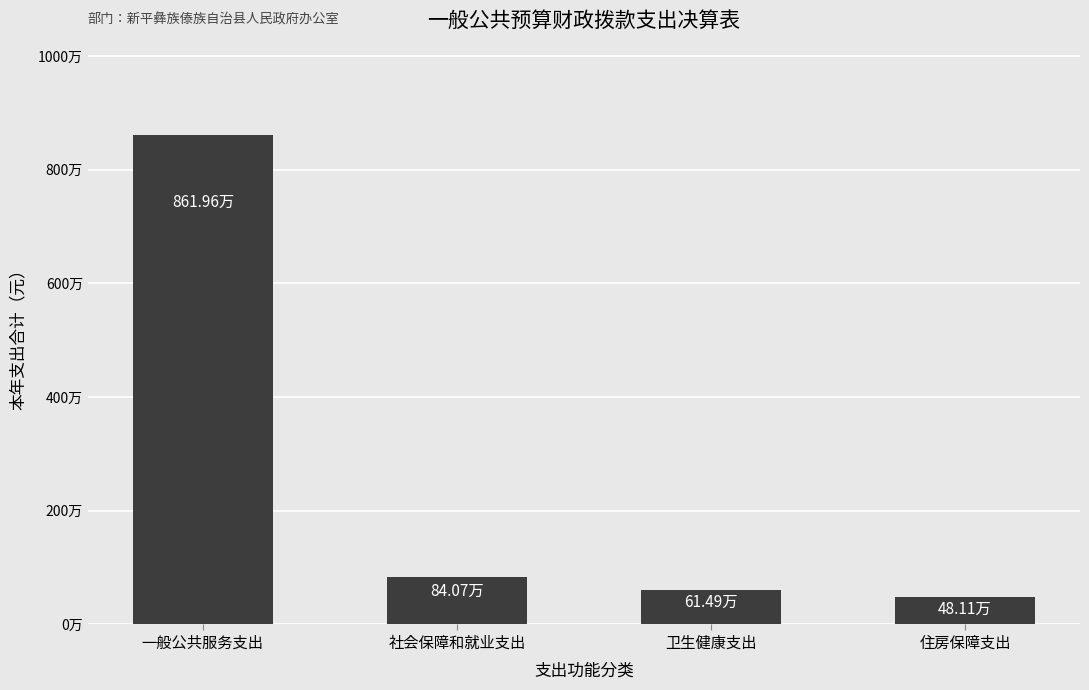

List the labels in order of value, smallest first.

住房保障支出, 卫生健康支出, 社会保障和就业支出, 一般公共服务支出